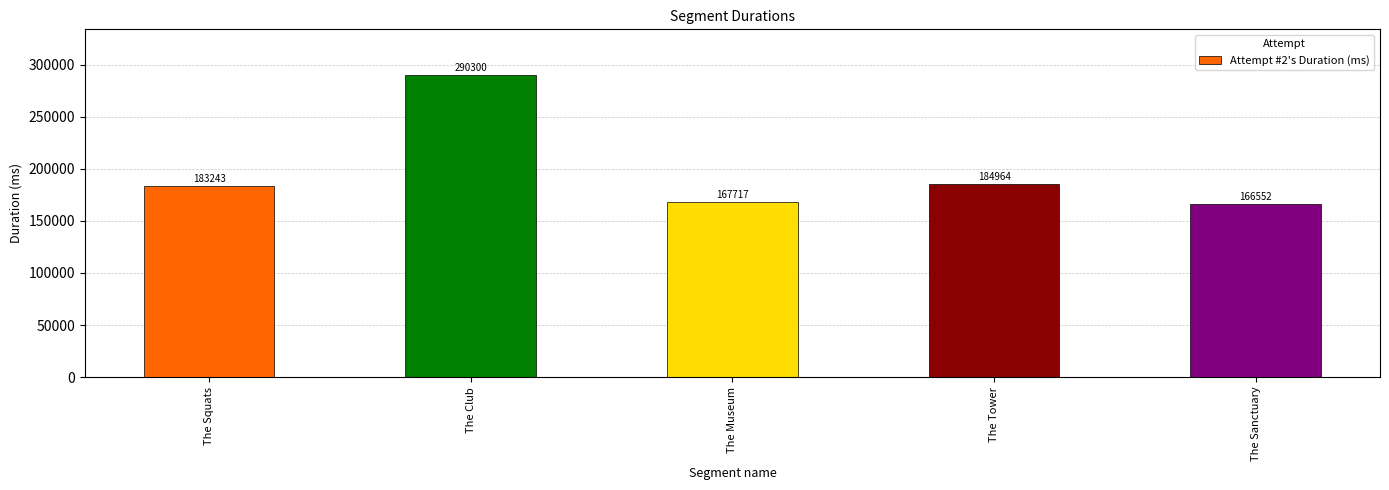

What is the change in value from The Squats to The Tower?

+1721